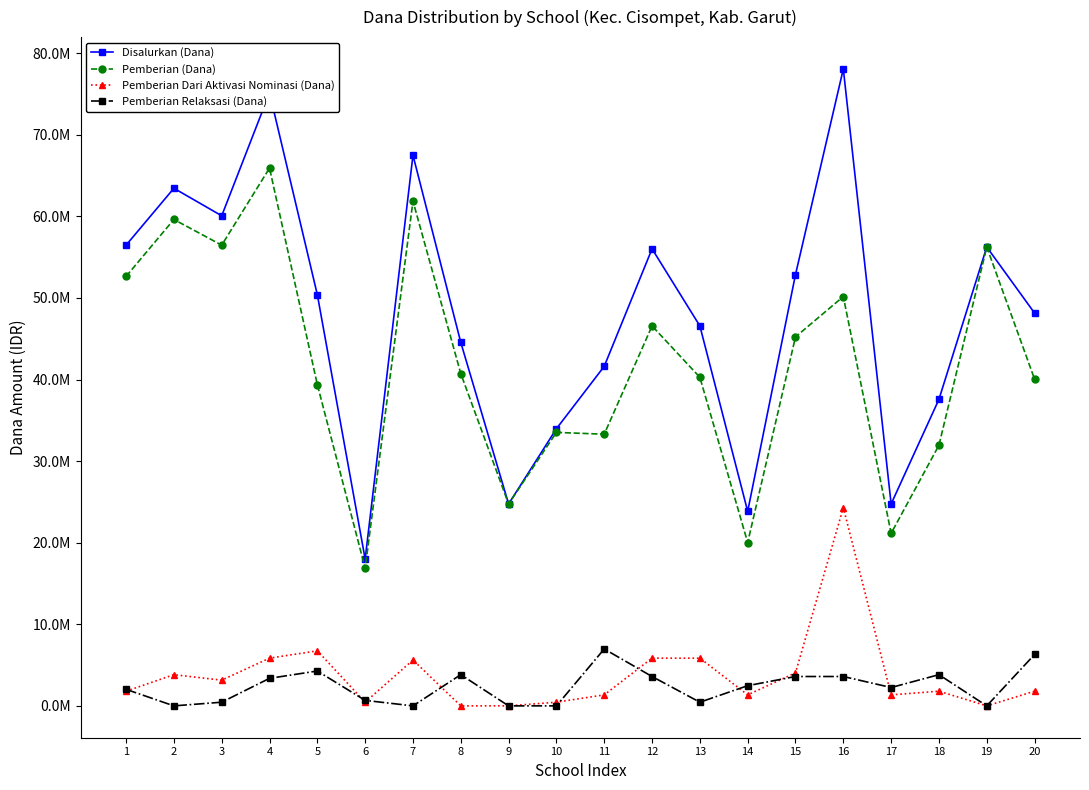

What are all the series names shown in the legend?

Disalurkan (Dana), Pemberian (Dana), Pemberian Dari Aktivasi Nominasi (Dana), Pemberian Relaksasi (Dana)